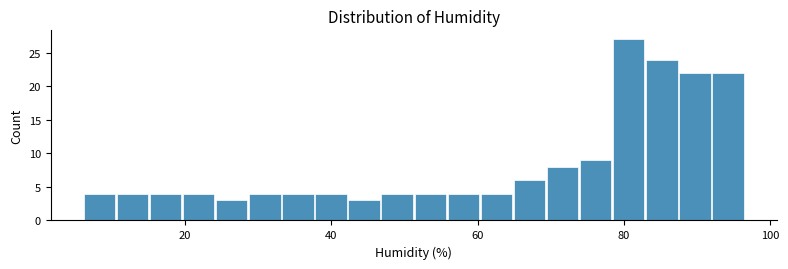

Read against the x-axis, roughly where is the centre of the tallest bar?

80